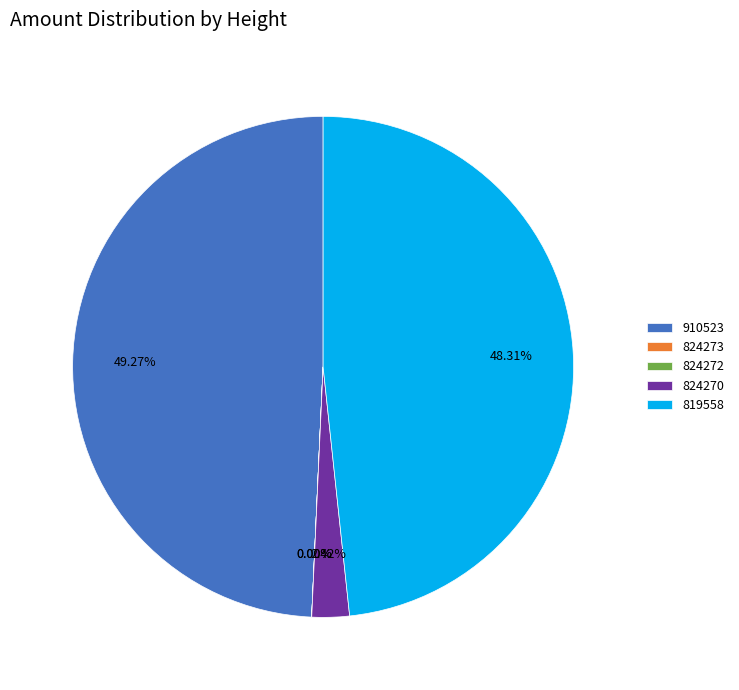

Does 819558 represent more than half of the total?

No